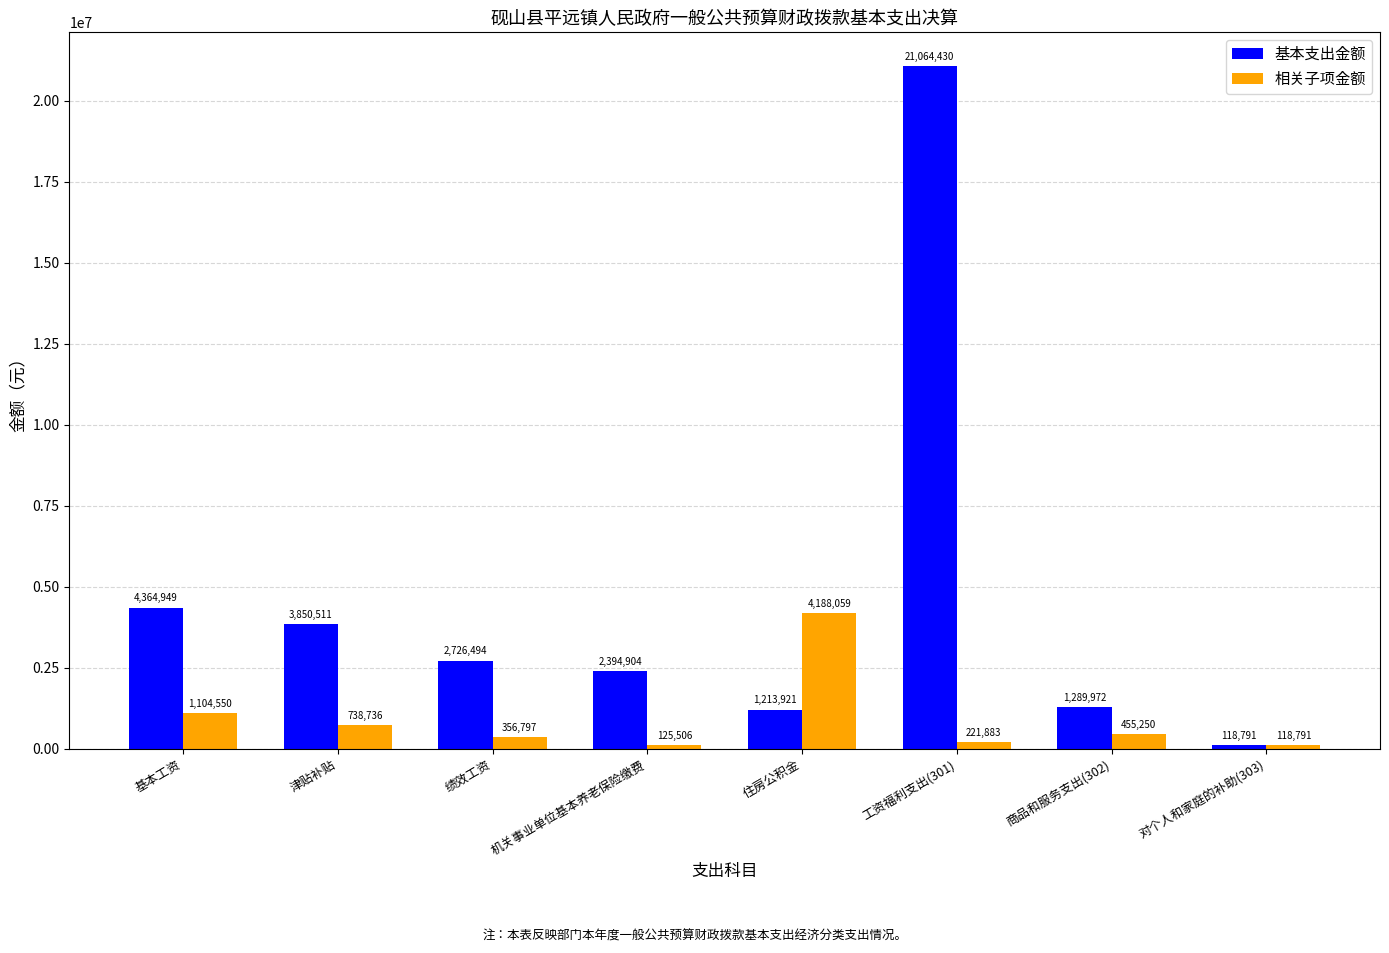

At which category is the sum across all series the highest?

工资福利支出(301)